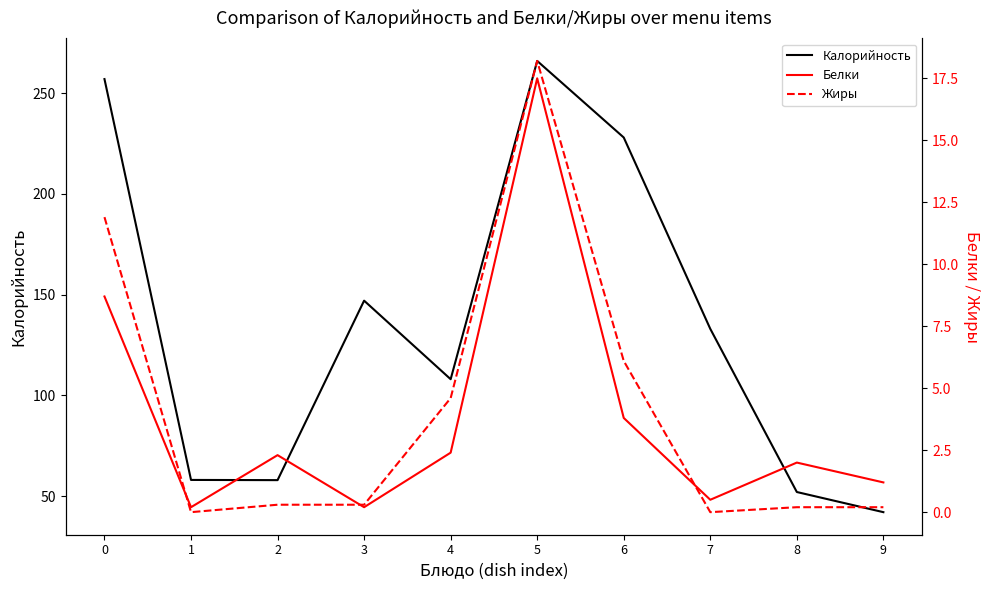

What is the spread (max minus min) of values at 0?

248.3